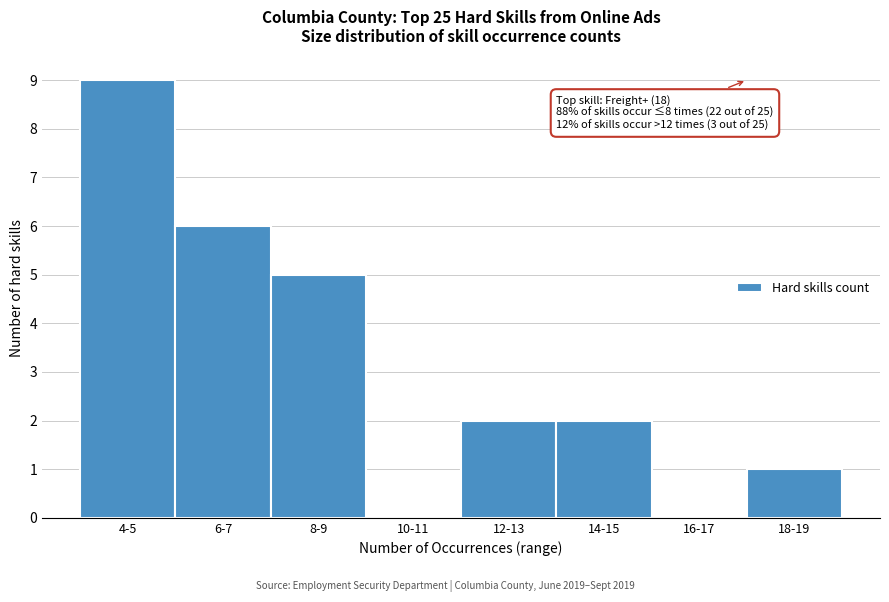

Reading left to right, transcribe all the data shown in this chart.

4-5=9	6-7=6	8-9=5	10-11=0	12-13=2	14-15=2	16-17=0	18-19=1